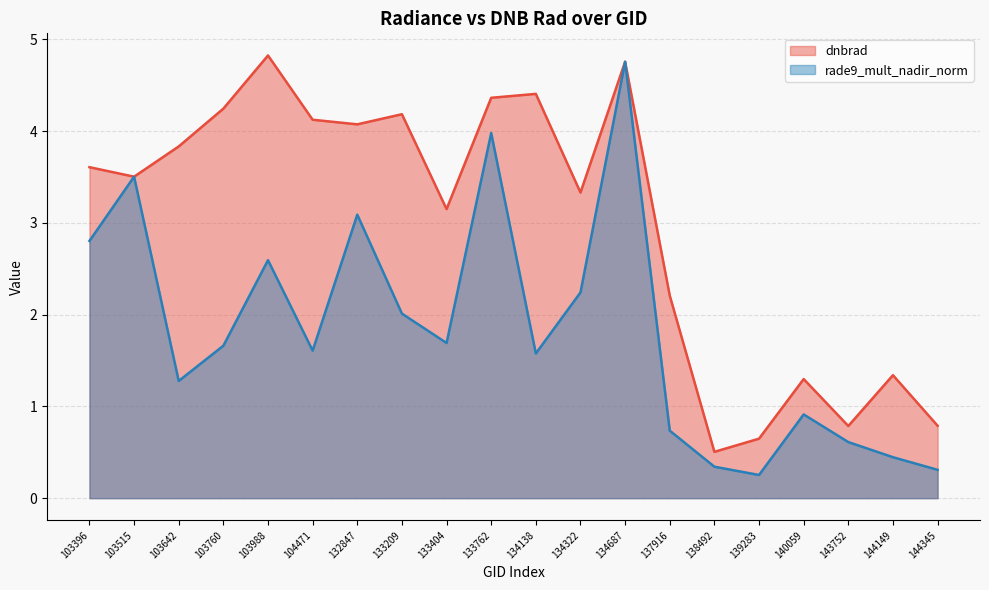

Which has a higher value, 103760 or 134322?

103760